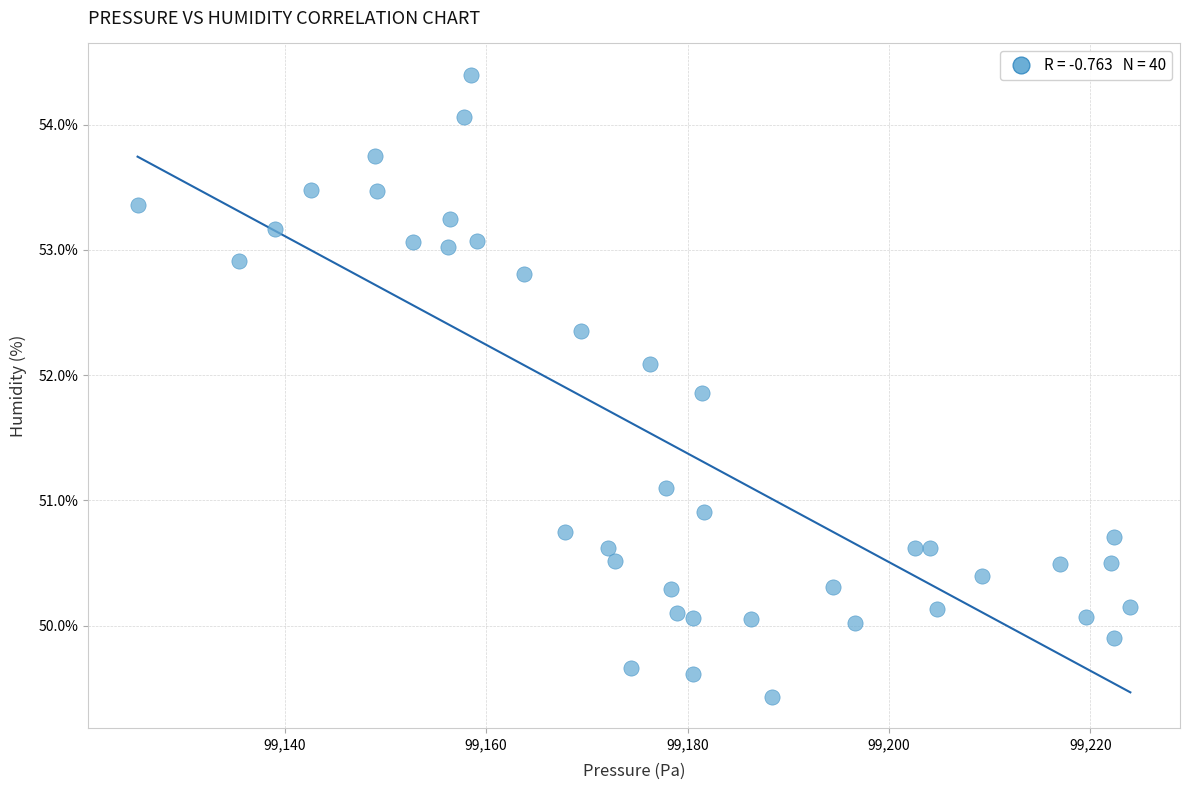

What is the range of Y values (max minus min)?

5.0